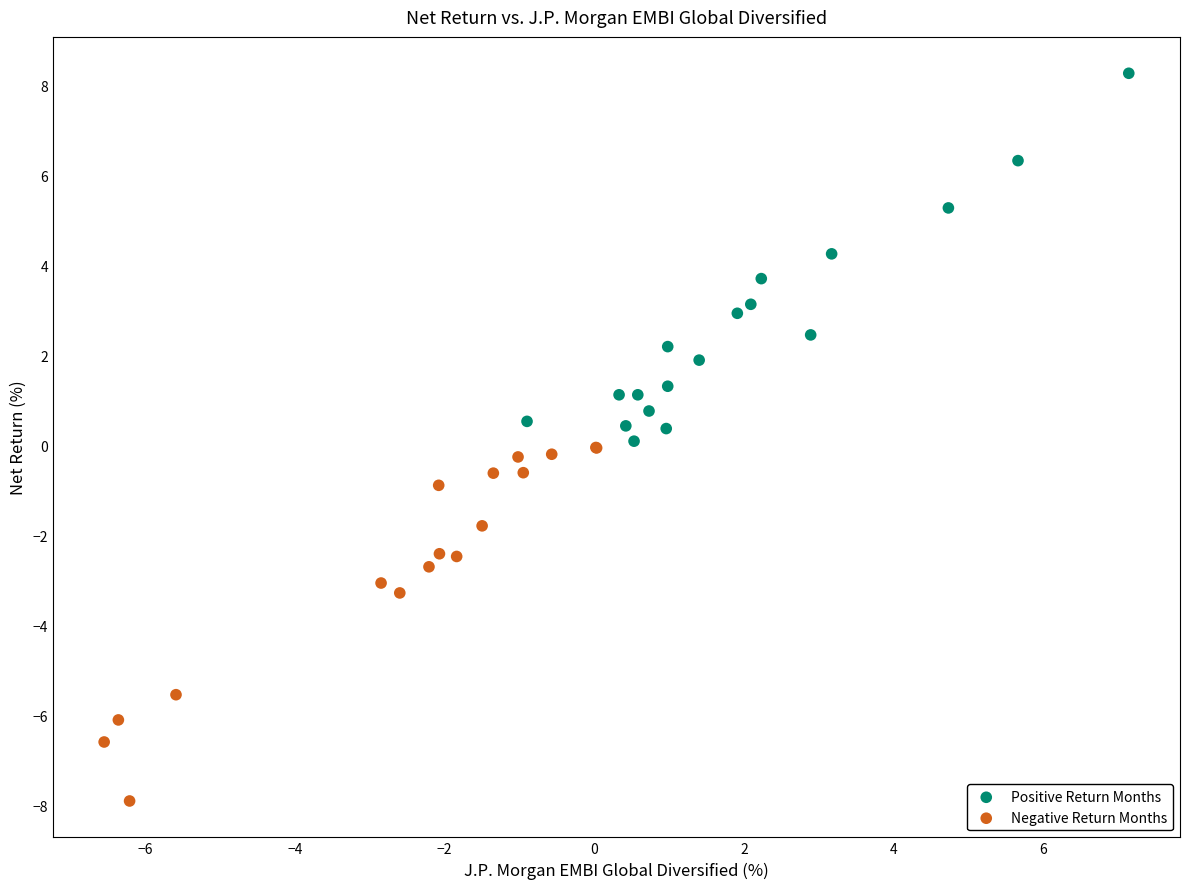

Which series reaches the minimum Y coordinate?

Negative Return Months